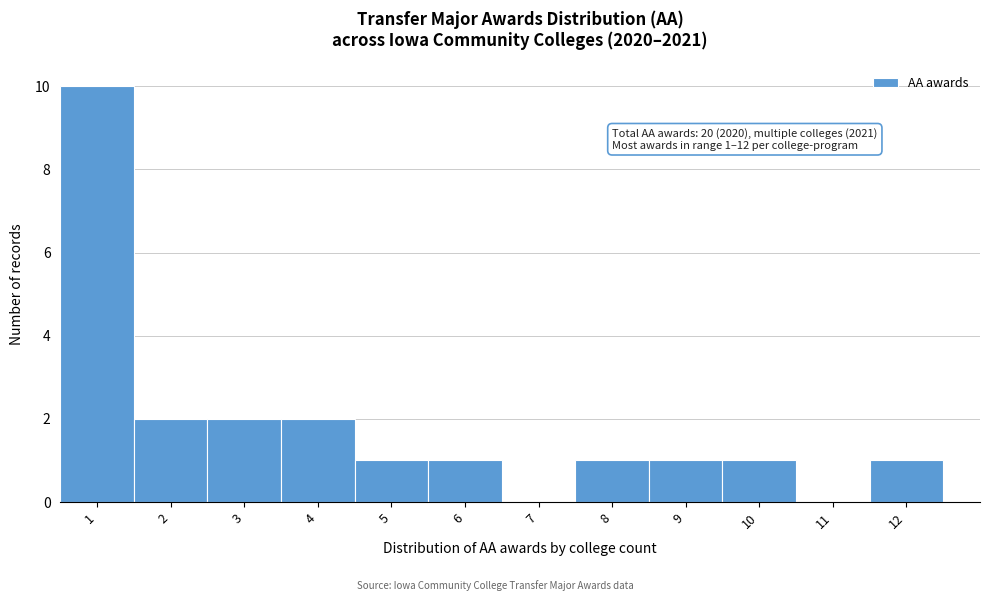

Which range on the x-axis has the tallest bar?

0.5 to 1.5